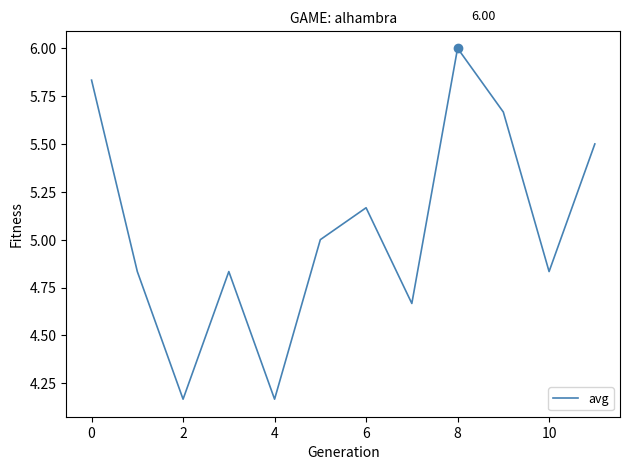

What is the difference between the maximum and minimum values?

1.8